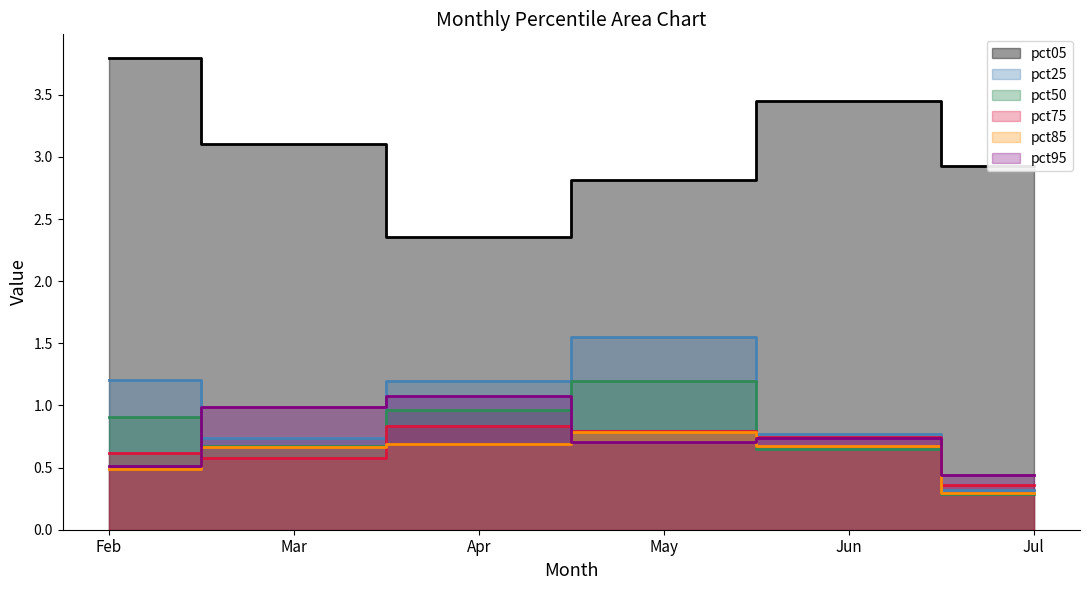

At which label does pct25 reach its minimum?

Jul